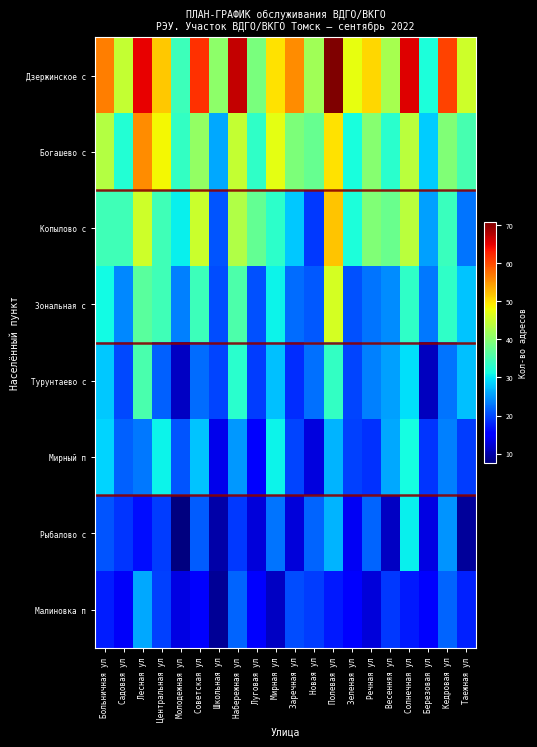

Which series changed the most between Советская ул and Зеленая ул?

Дзержинское с